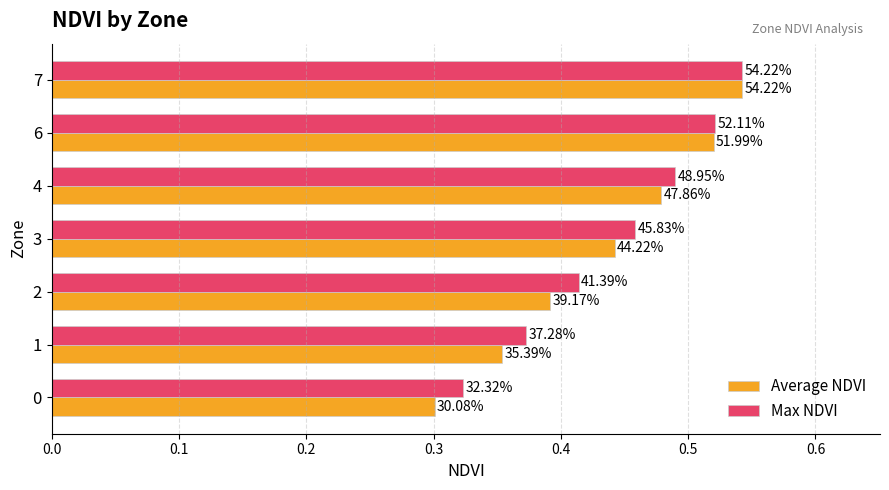

What are all the series names shown in the legend?

Average NDVI, Max NDVI